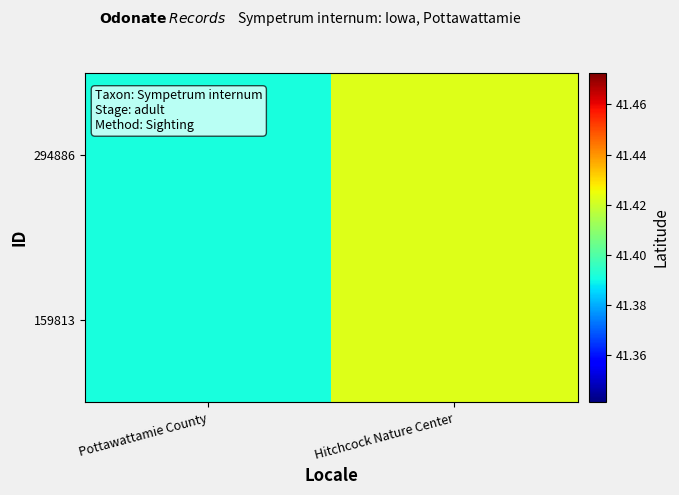

Which label corresponds to the smallest value in the chart?

Pottawattamie County